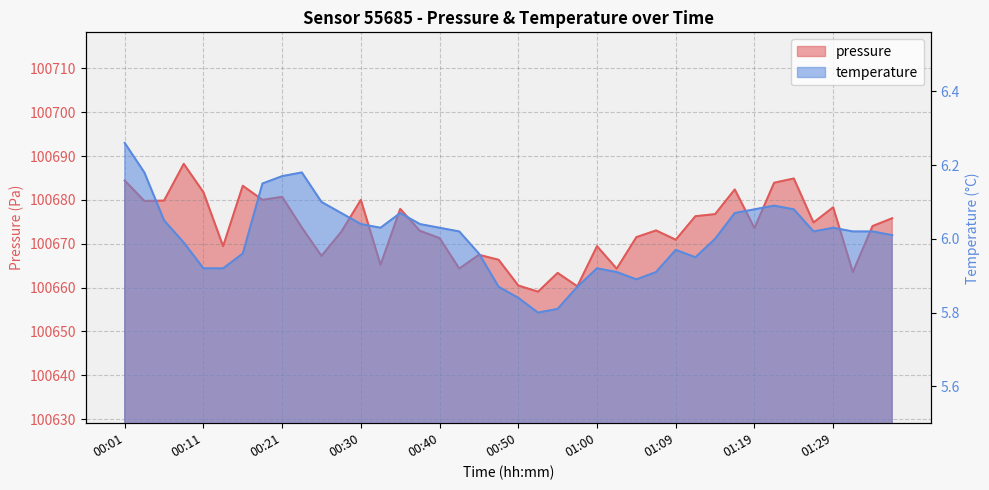

True or false: pressure has more than 1 points higher than both neighbors.

True